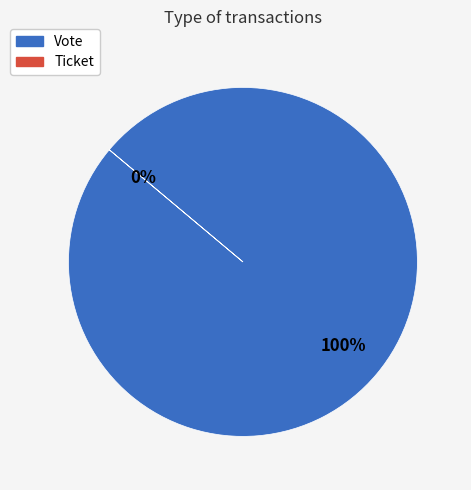

To the nearest percent, what portion does Vote represent?

100%